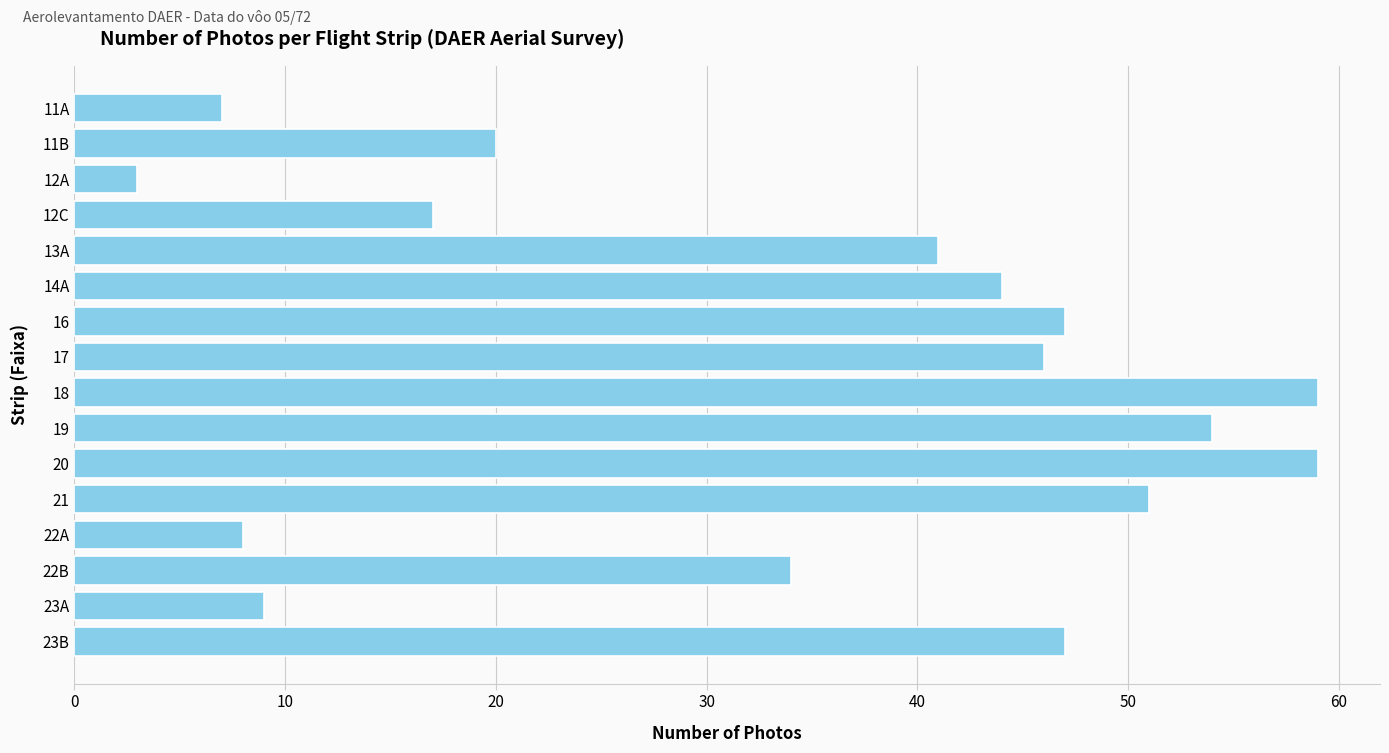

What is the minimum value shown in the chart?

3